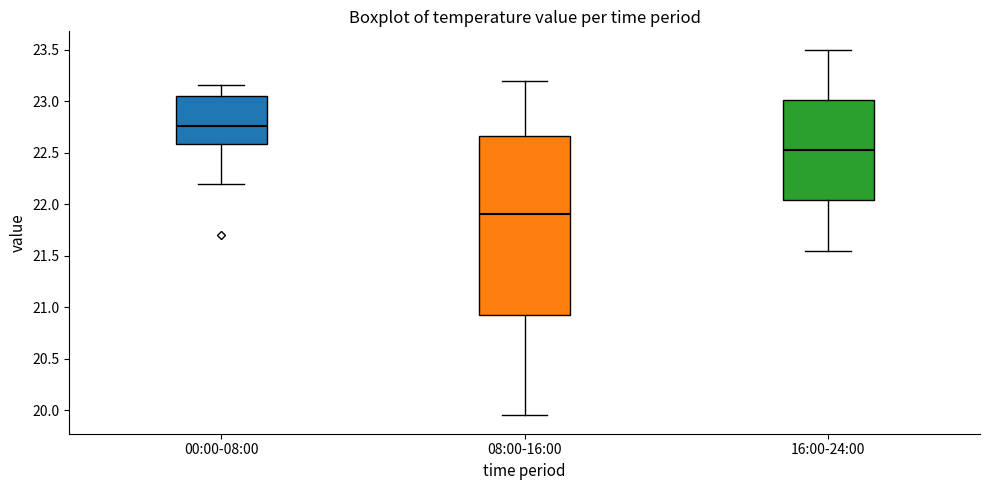

Comparing the boxes themselves (not the whiskers), which one is the tallest?

08:00-16:00